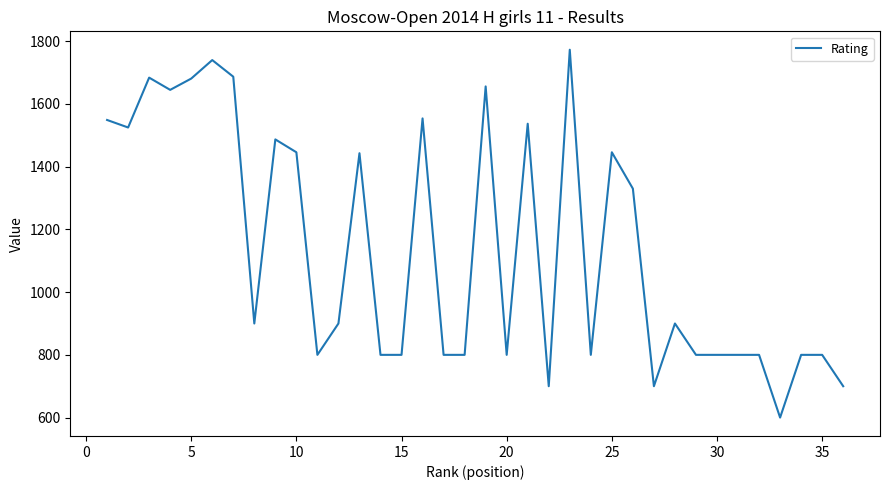

What is the greatest value displayed?

1773